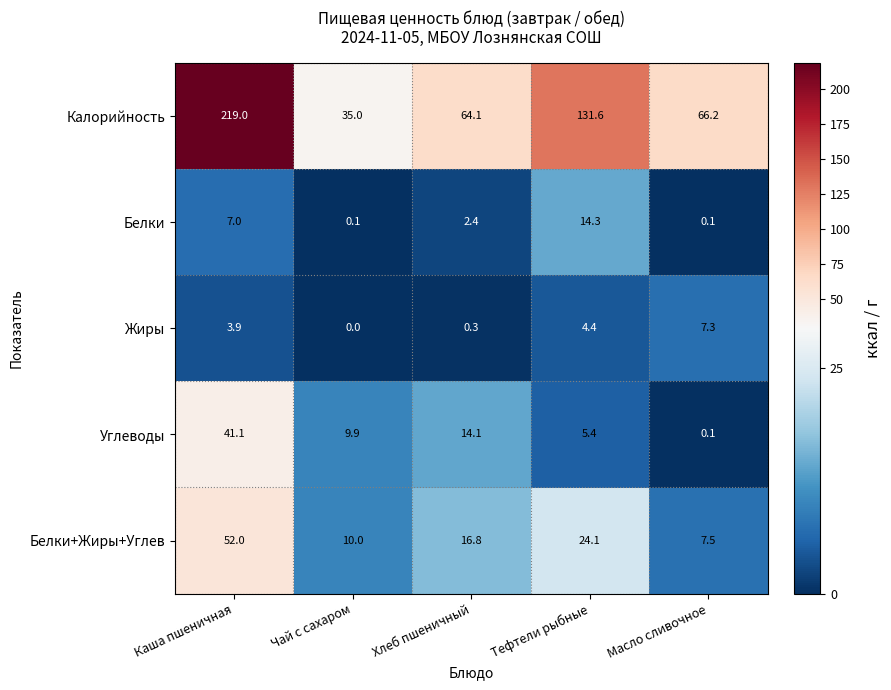

At which category is the sum across all series the highest?

Каша пшеничная